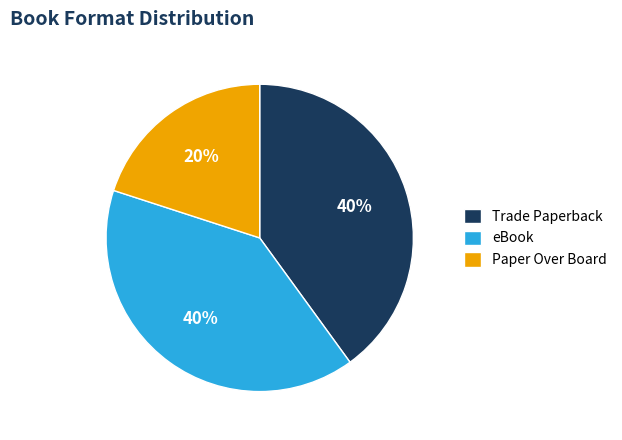

Approximately how many times larger is the value at Paper Over Board compared to eBook?

0.5